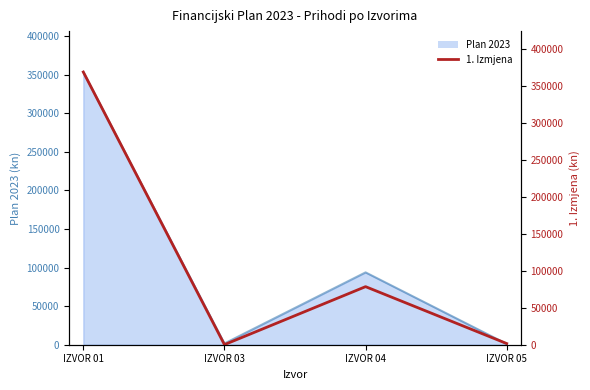

Is it true that the value at IZVOR 03 is 115?

True